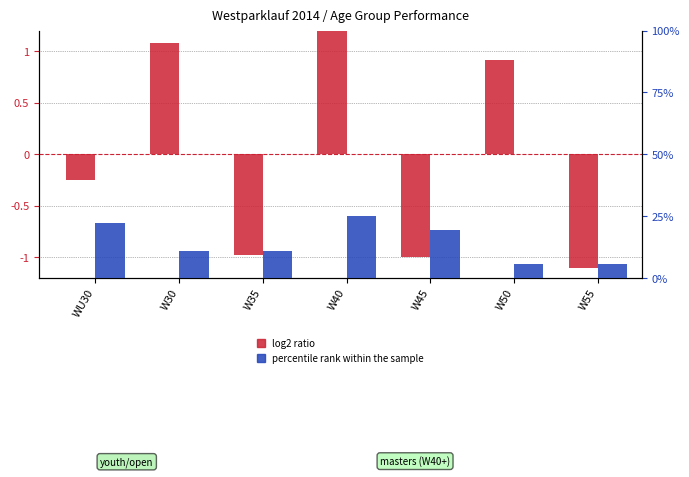

True or false: log2 ratio has a value of -0.2 at WU30.

True